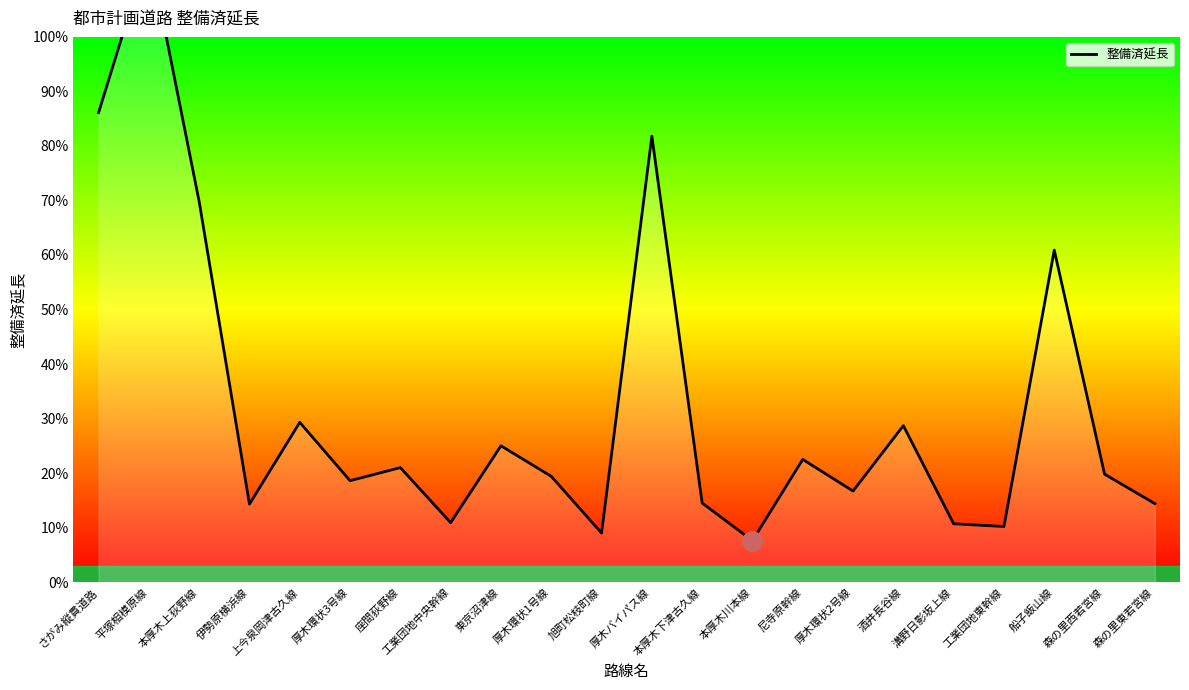

At which category does the data reach its first local peak?

平塚相模原線